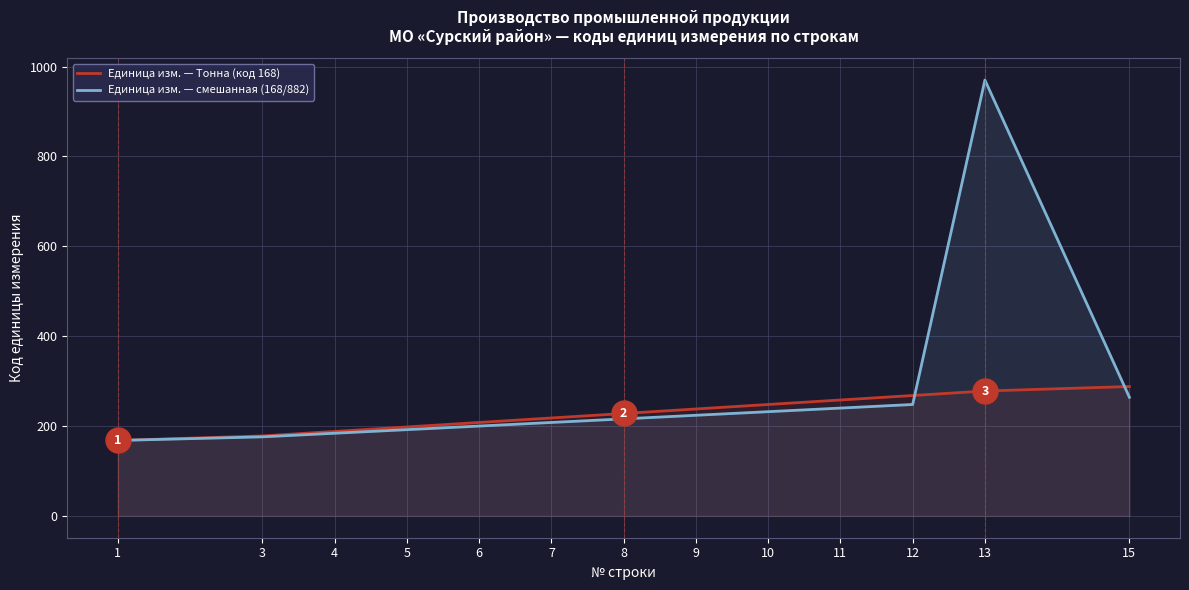

List the series in order of their peak value, highest first.

Единица изм. — смешанная (168/882), Единица изм. — Тонна (код 168)